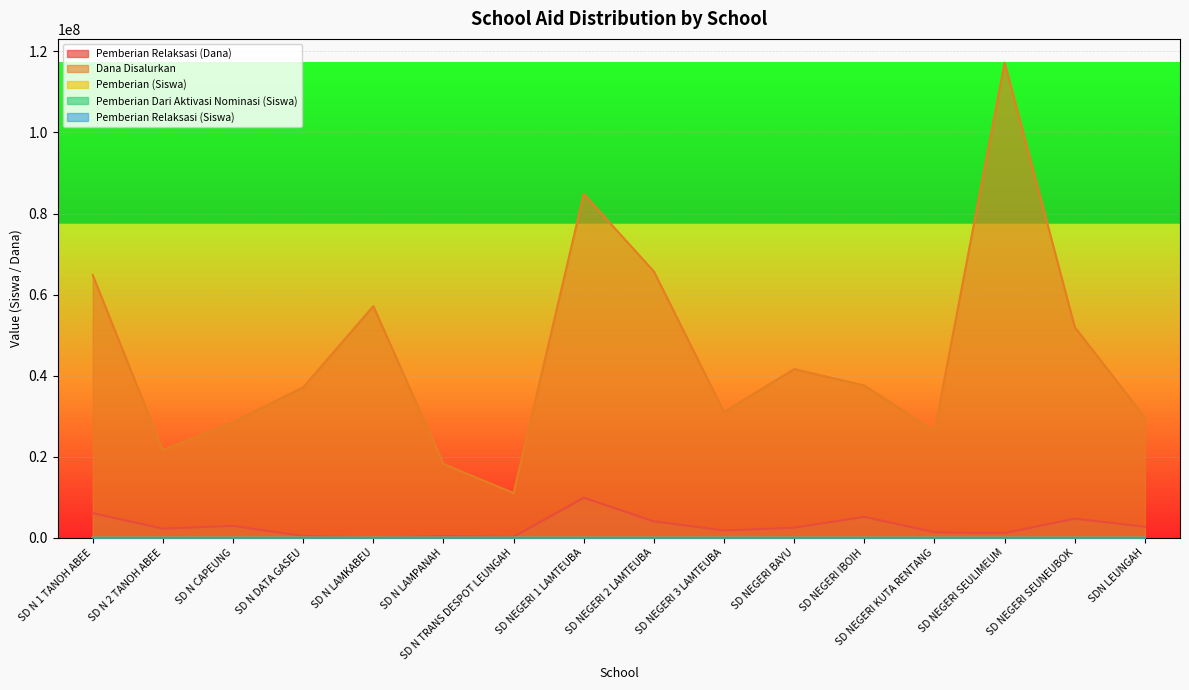

At which label is Pemberian Dari Aktivasi Nominasi (Siswa) closest to 44?

SD N CAPEUNG